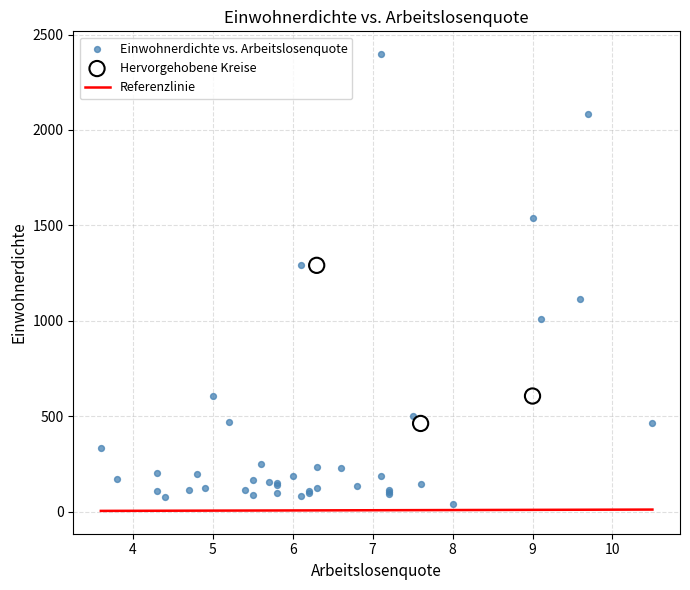

Which series contains the lowest Y value?

Einwohnerdichte vs. Arbeitslosenquote